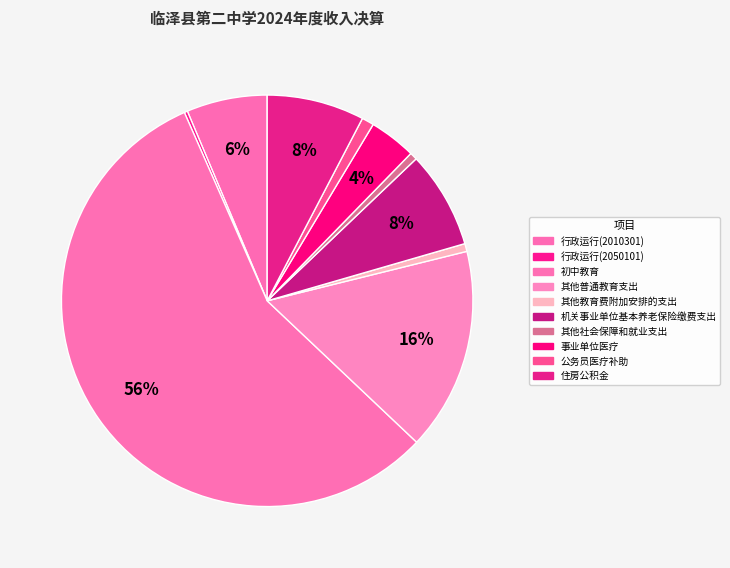

Count the number of slices in the pie.

10